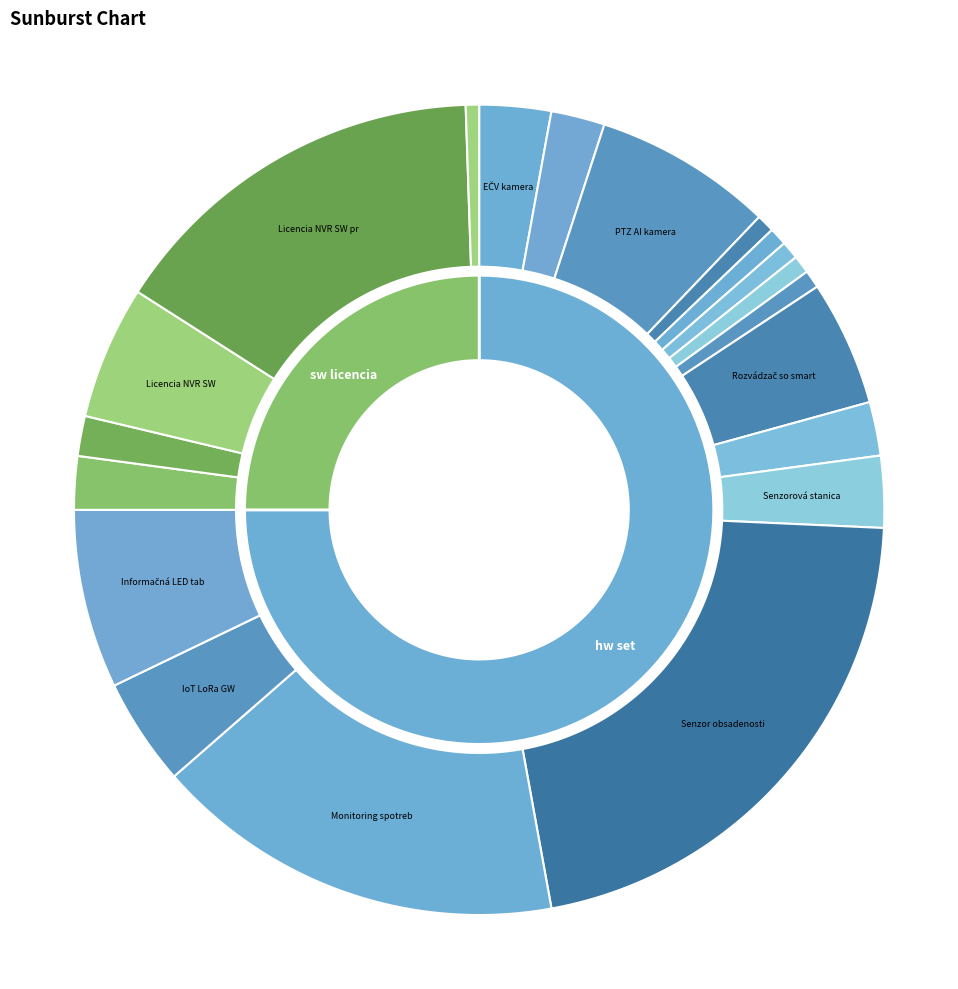

To the nearest percent, what is the difference between the sw licencia and hw set slice percentages?

50%